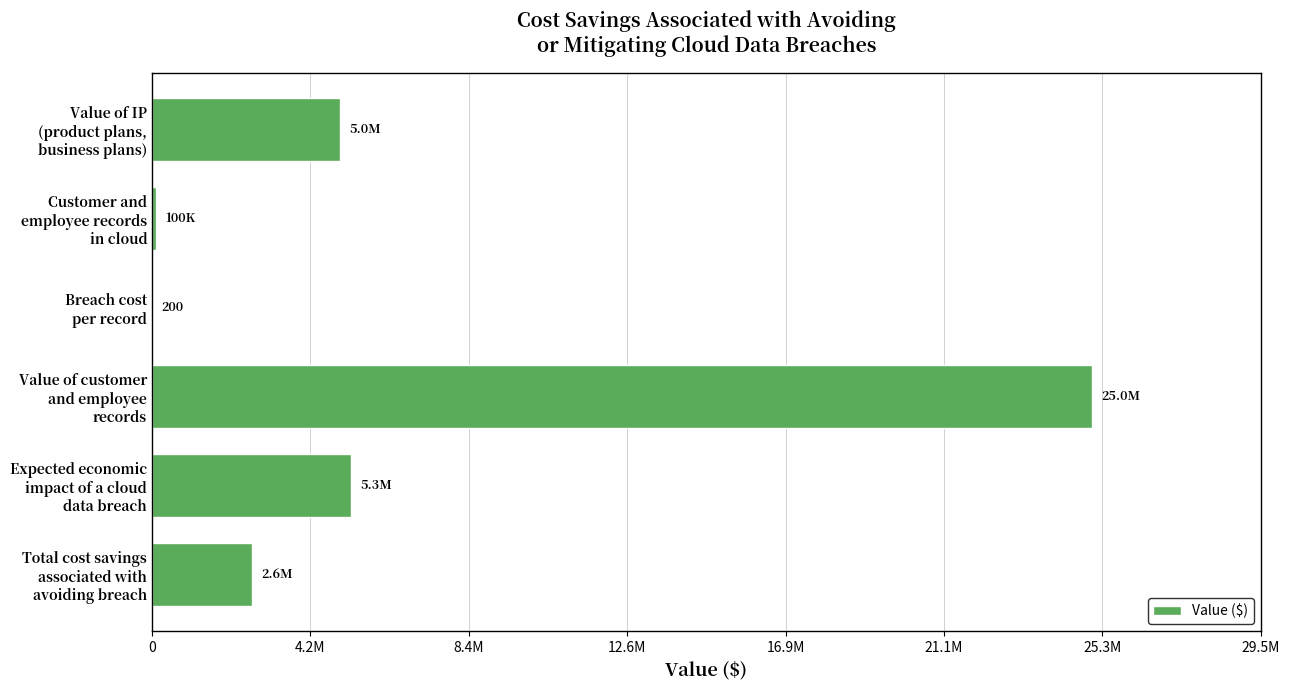

What is the average value?

6341700